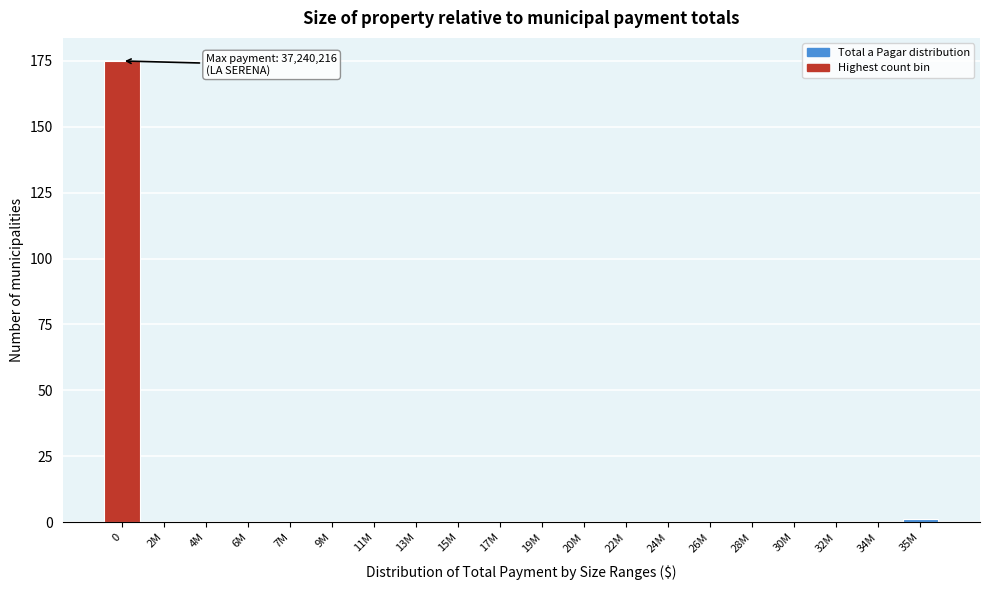

Reading left to right, extract all data points from this chart.

0=175	2M=0	4M=0	6M=0	7M=0	9M=0	11M=0	13M=0	15M=0	17M=0	19M=0	20M=0	22M=0	24M=0	26M=0	28M=0	30M=0	32M=0	34M=0	35M=1